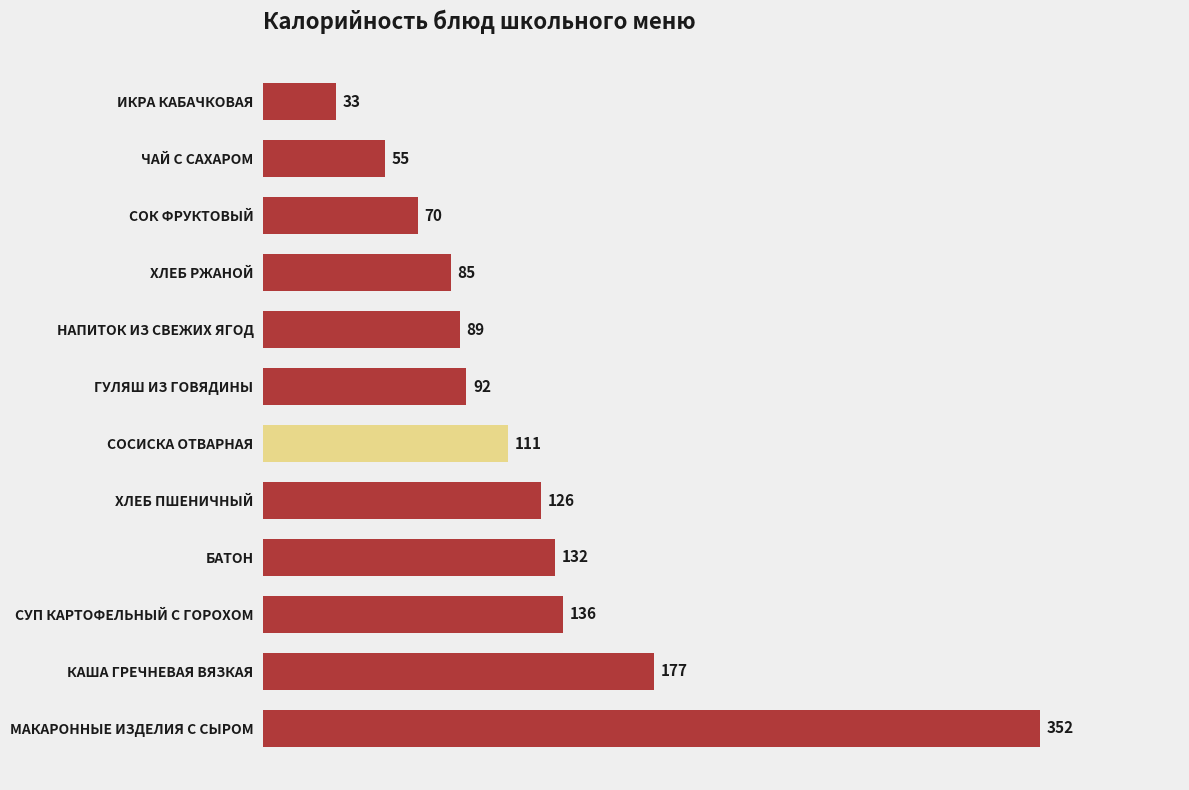

True or false: the data shows 92 at ГУЛЯШ ИЗ ГОВЯДИНЫ.

True